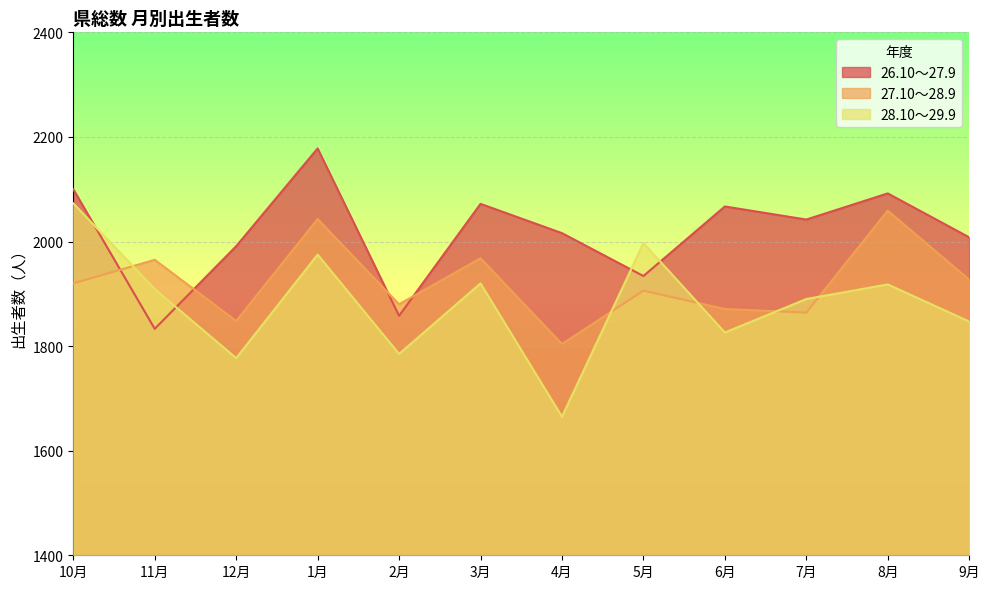

Does the chart display data point markers on the line(s)?

No